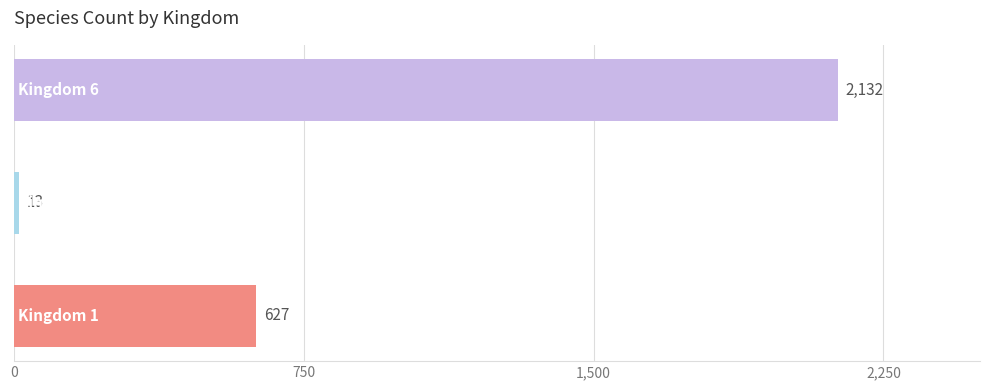

How many distinct data groups are displayed?

1